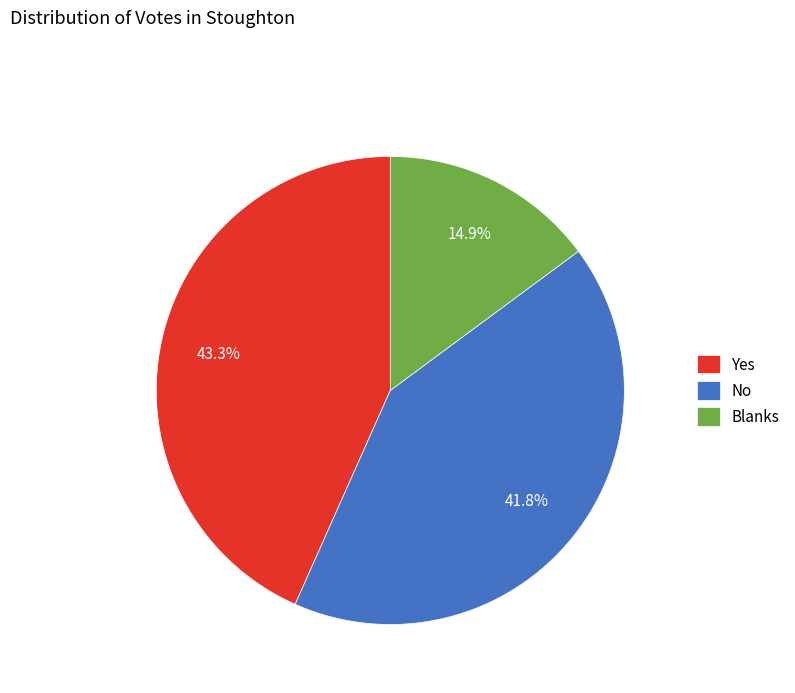

To the nearest percent, what is the combined percentage of Yes and No?

85%